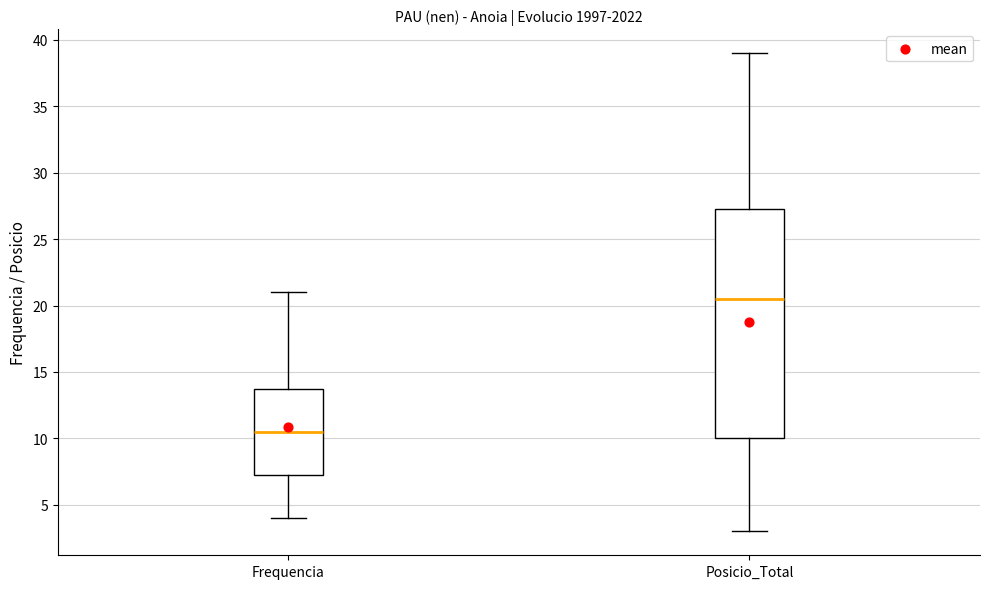

Where does the lower whisker of the box for Frequencia end on the y-axis? The values are not printed on the chart, so give them approximately, as read against the axis.

4.0